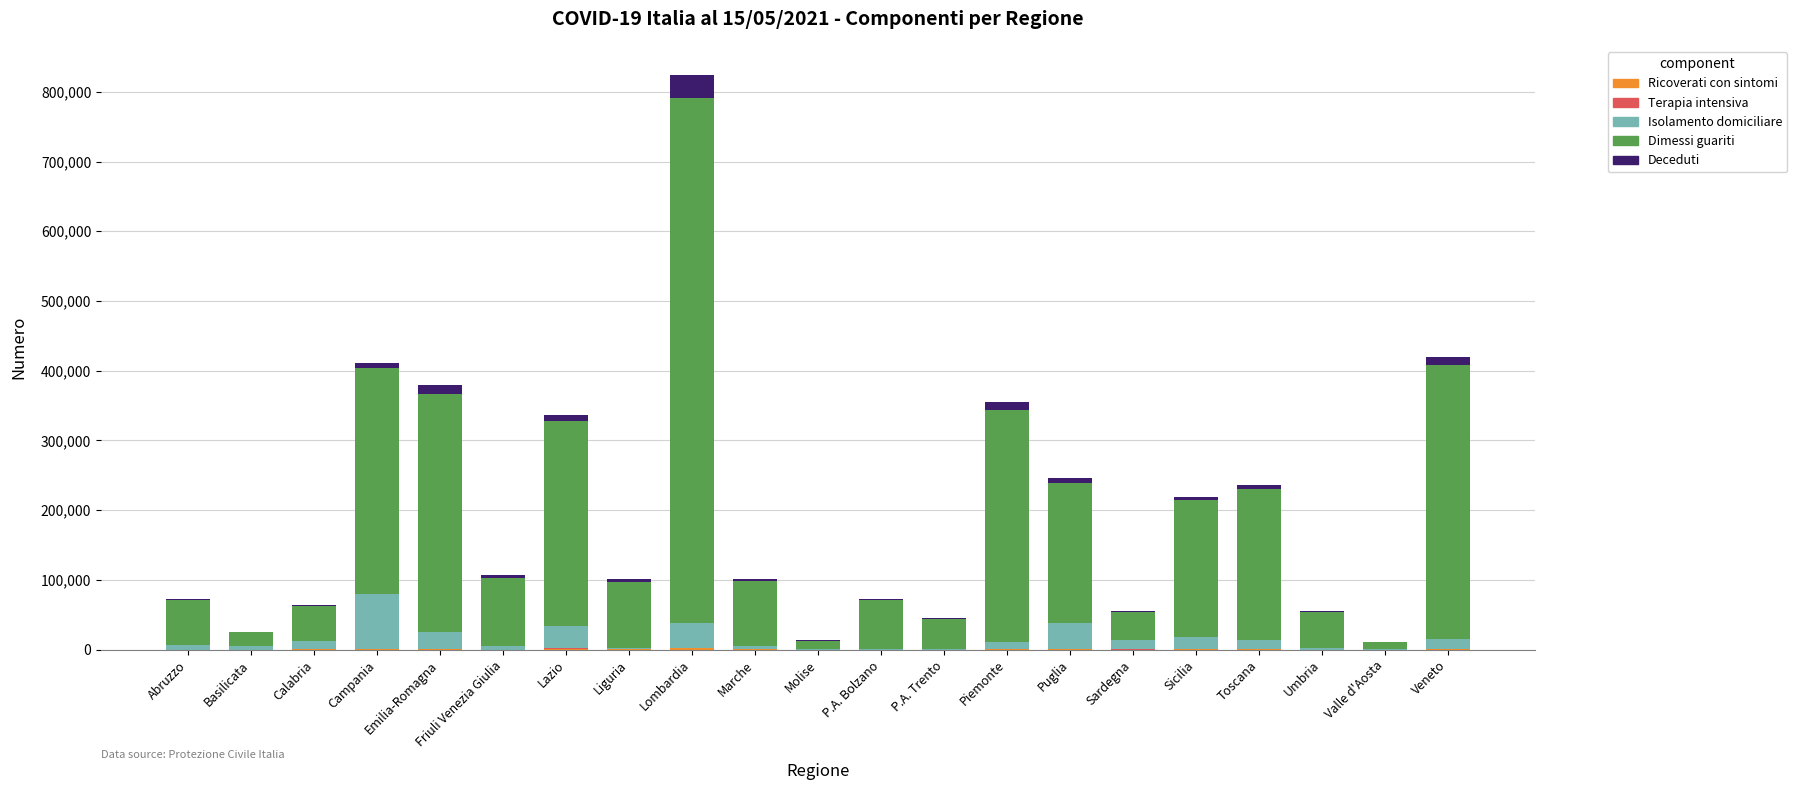

At which category is the sum across all series the highest?

Lombardia